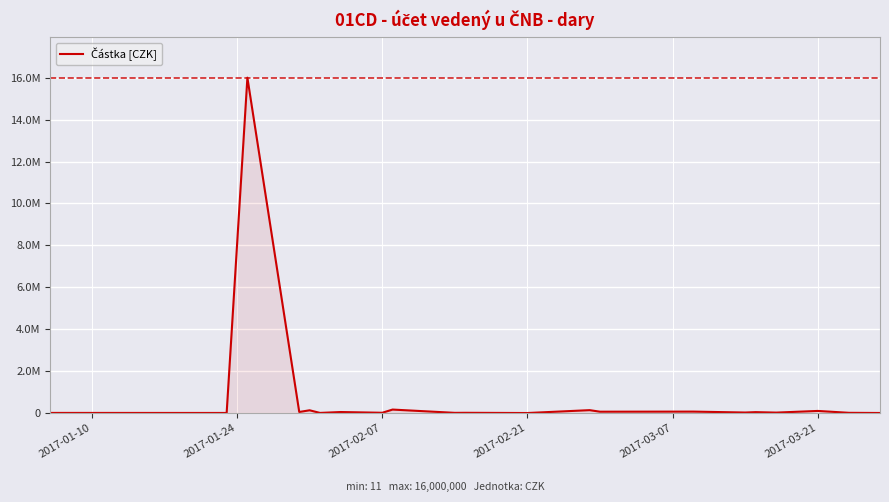

Is this an area chart (filled region under the line)?

Yes